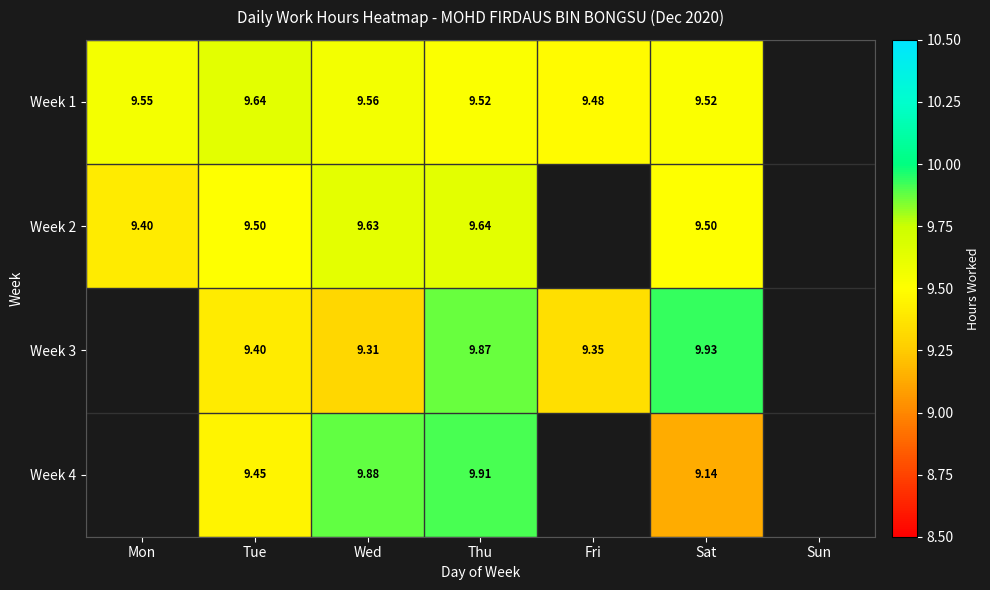

Which has a higher value, Fri or Tue?

Tue